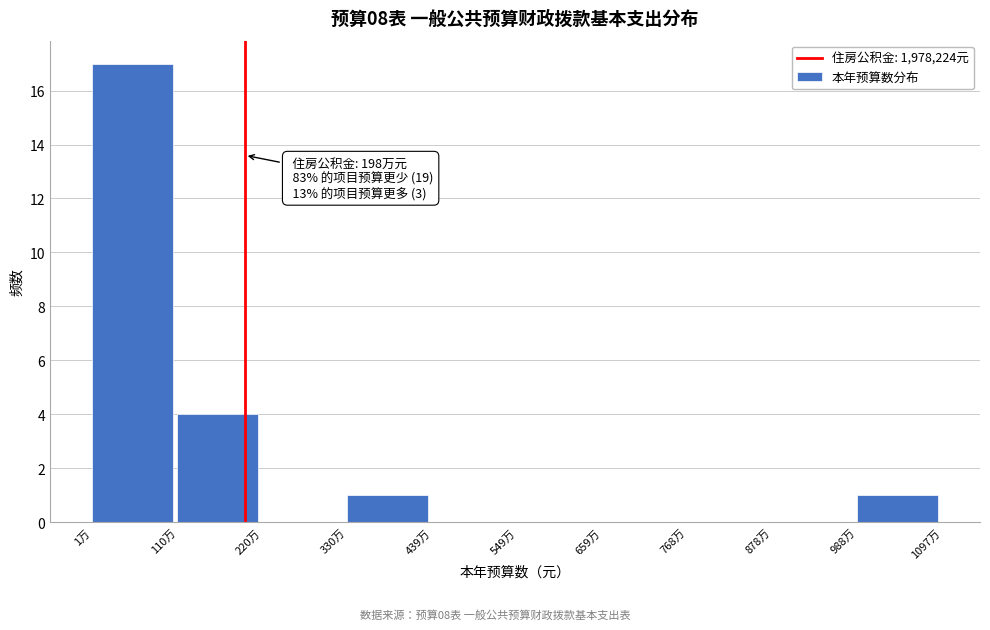

Reading right to left, list all the values displayed in this chart.

988万=1	878万=0	768万=0	659万=0	549万=0	439万=0	330万=1	220万=0	110万=4	1万=17